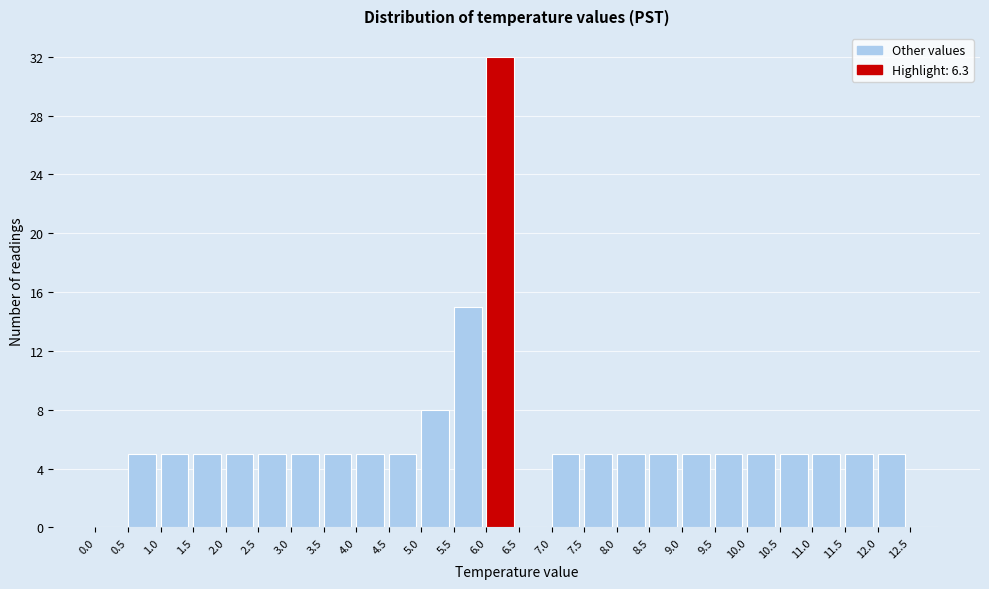

Reading left to right, list every bar in this chart as the range it spans on the x-axis followed by its height. The values are not printed on the chart, so give them approximately, as read against the axis.

0.0 to 0.5: 0
0.5 to 1.0: 5
1.0 to 1.5: 5
1.5 to 2.0: 5
2.0 to 2.5: 5
2.5 to 3.0: 5
3.0 to 3.5: 5
3.5 to 4.0: 5
4.0 to 4.5: 5
4.5 to 5.0: 5
5.0 to 5.5: 8
5.5 to 6.0: 15
6.0 to 6.5: 32
6.5 to 7.0: 0
7.0 to 7.5: 5
7.5 to 8.0: 5
8.0 to 8.5: 5
8.5 to 9.0: 5
9.0 to 9.5: 5
9.5 to 10.0: 5
10.0 to 10.5: 5
10.5 to 11.0: 5
11.0 to 11.5: 5
11.5 to 12.0: 5
12.0 to 12.5: 5
12.5 to 13.0: 0